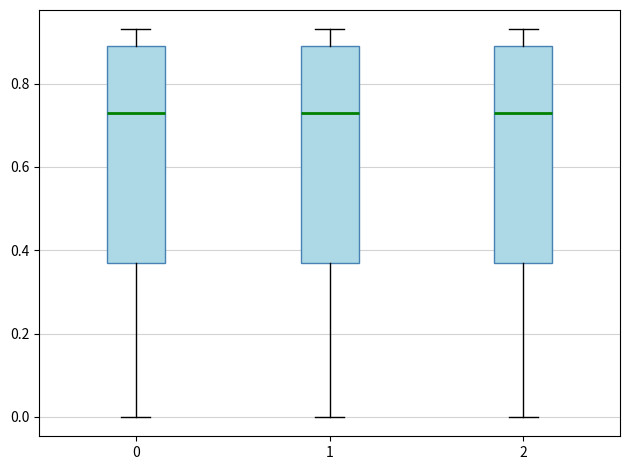

Reading left to right, transcribe this box plot: for each box, give where its median line is, the range the box spans, and where its two whiskers end, as read against the y-axis. The values are not printed on the chart, so give them approximately, as read against the axis.

0: median 0.74, box 0.38 to 0.90, whiskers 0.00 to 0.94
1: median 0.74, box 0.38 to 0.90, whiskers 0.00 to 0.94
2: median 0.74, box 0.38 to 0.90, whiskers 0.00 to 0.94